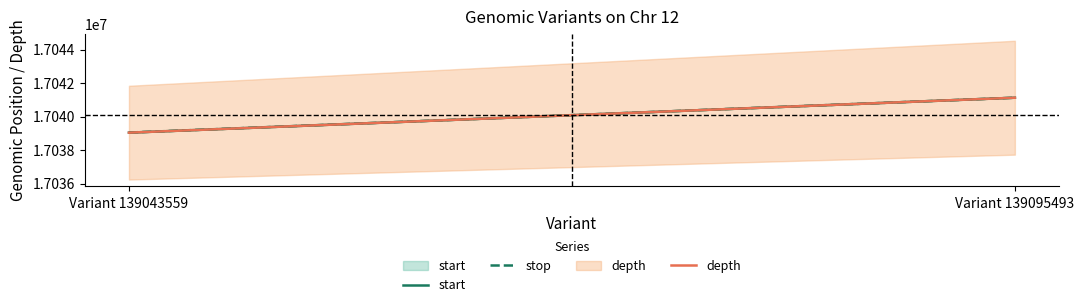

Is it true that depth equals 26721375 at Variant 139043559?

False